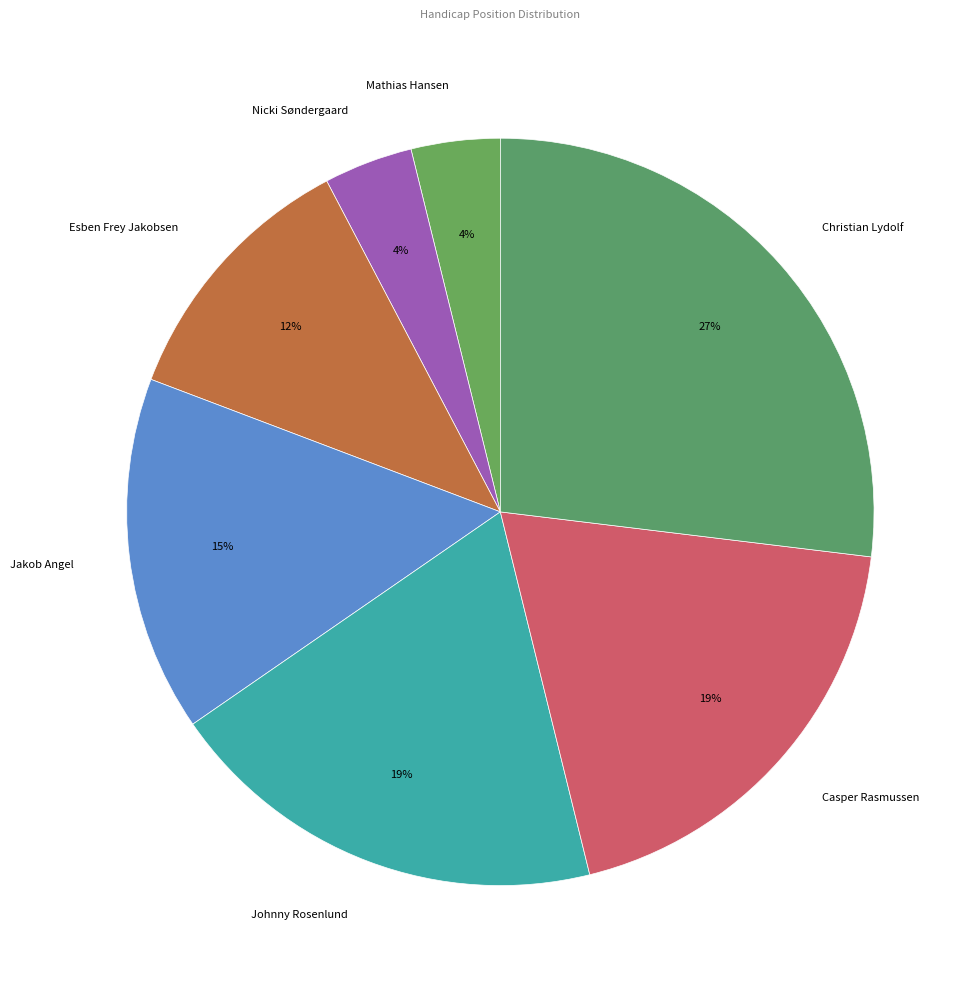

To the nearest percent, what is the average slice percentage?

14%